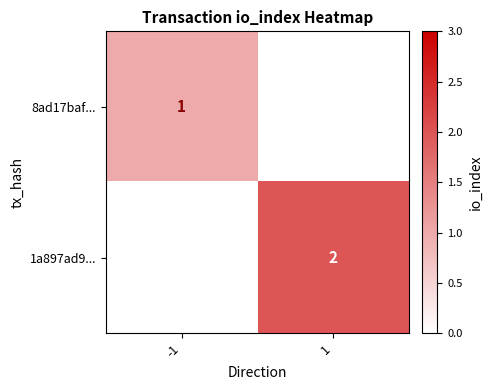

The 1a897ad9... series shows 2 at 1. True or false?

True